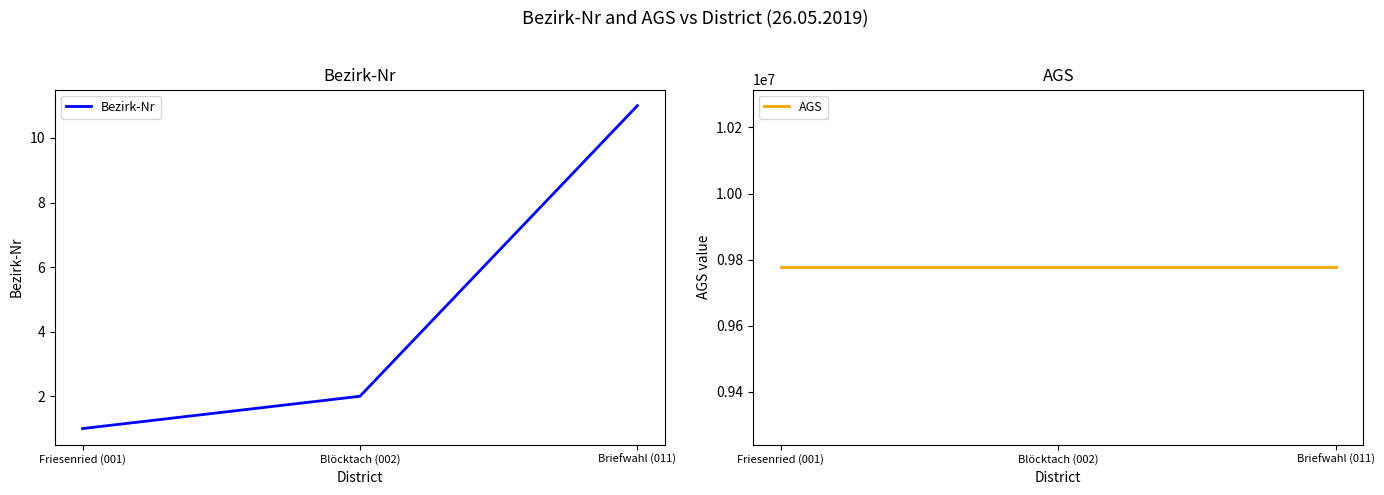

What is the sum of all AGS values?

29331384